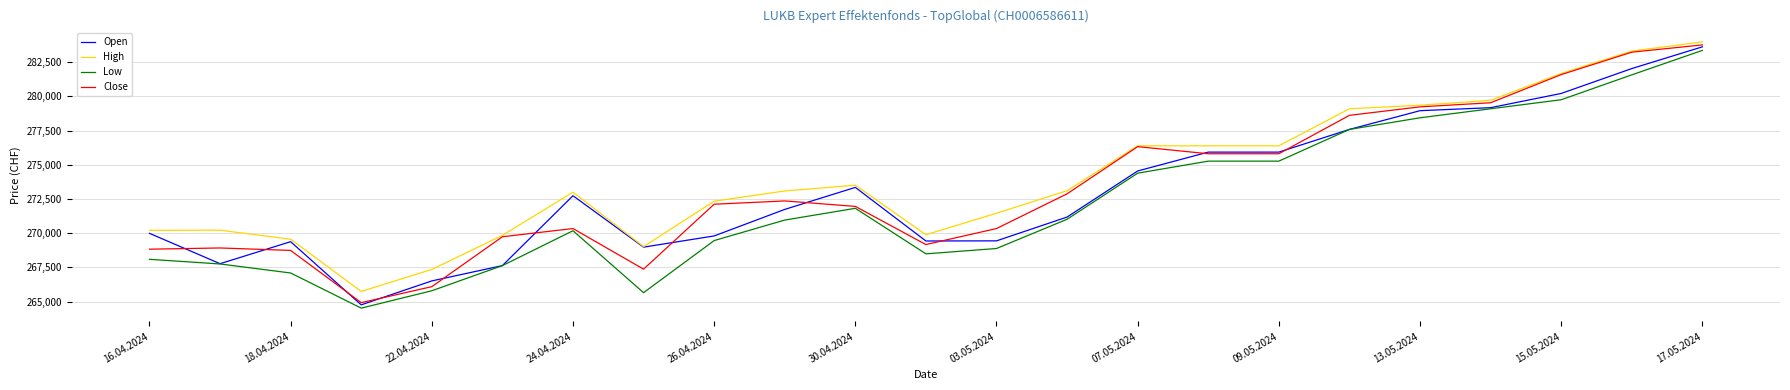

True or false: Low and High intersect in this chart.

False